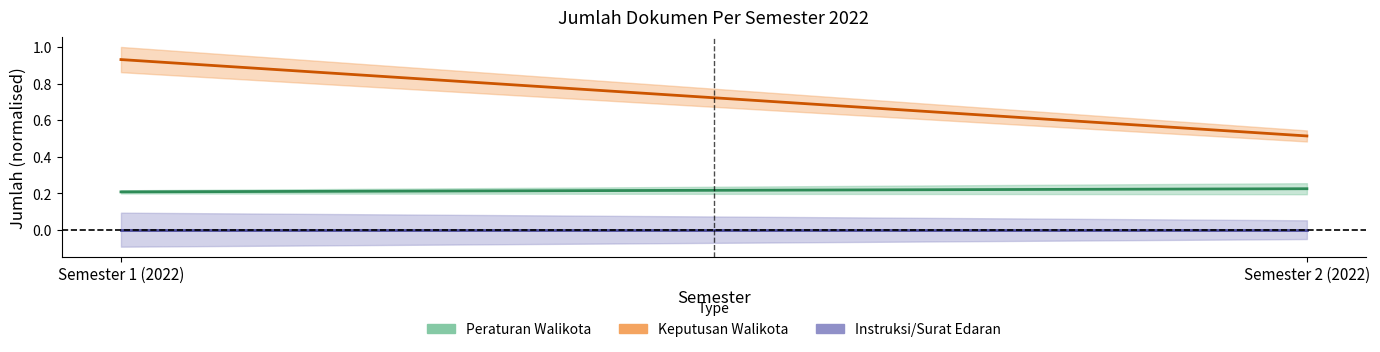

Is it true that Peraturan Walikota (Estimate) equals 0.3 at Semester 1 (2022)?

False